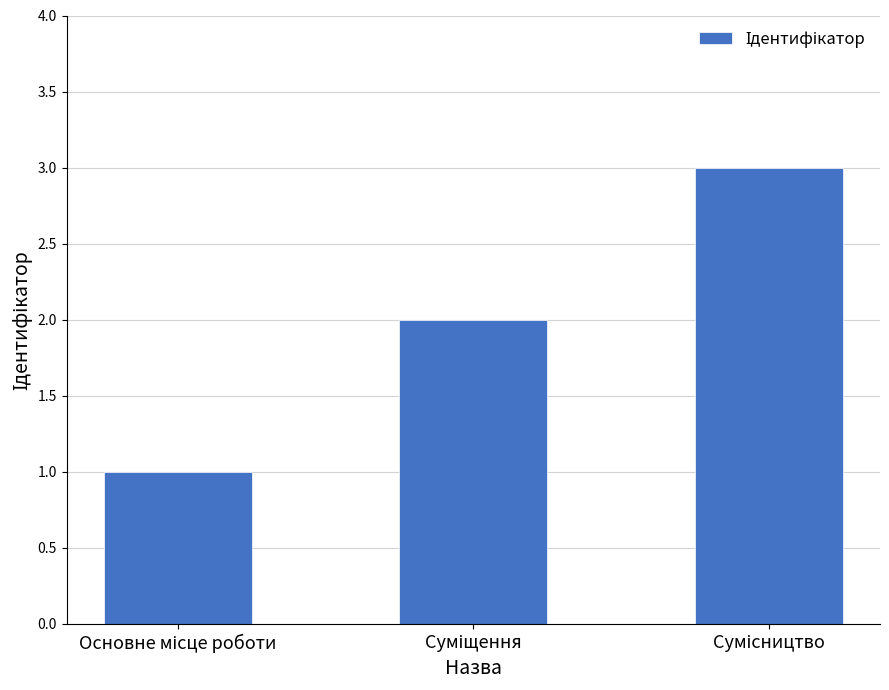

What is the maximum value shown in the chart?

3